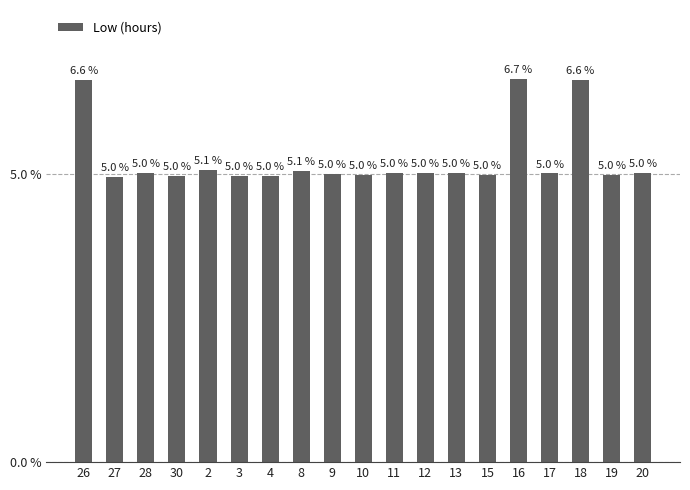

What position from the right is 15?

6